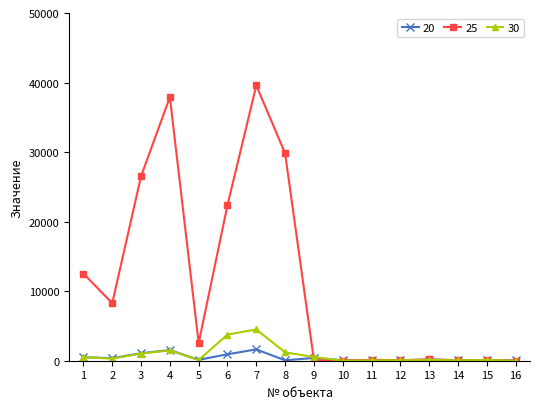

What is the total value across all series at 16?

39.0